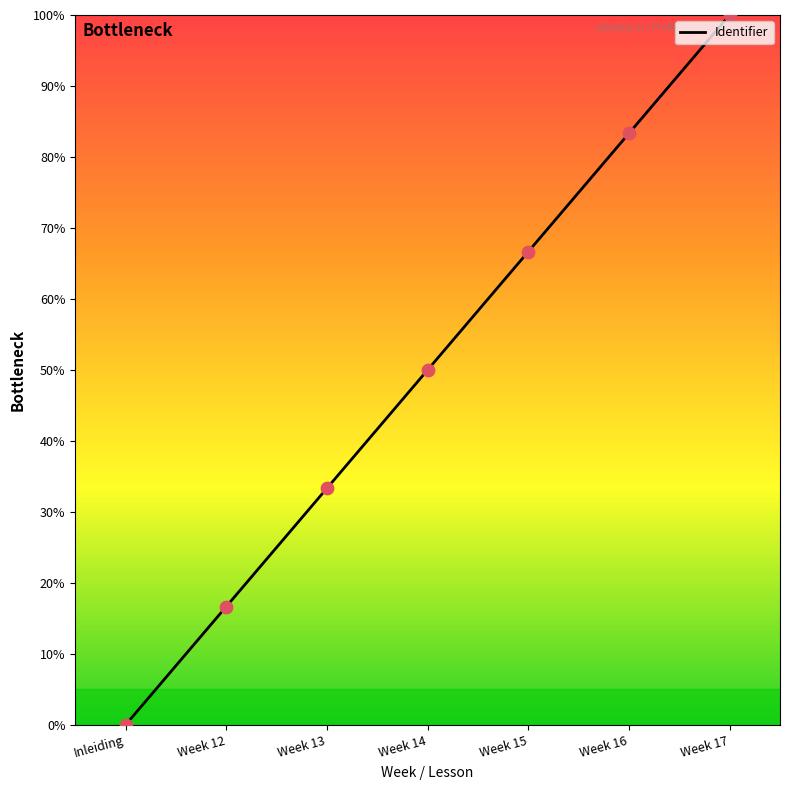

Between Inleiding and Week 12, which is larger?

Week 12